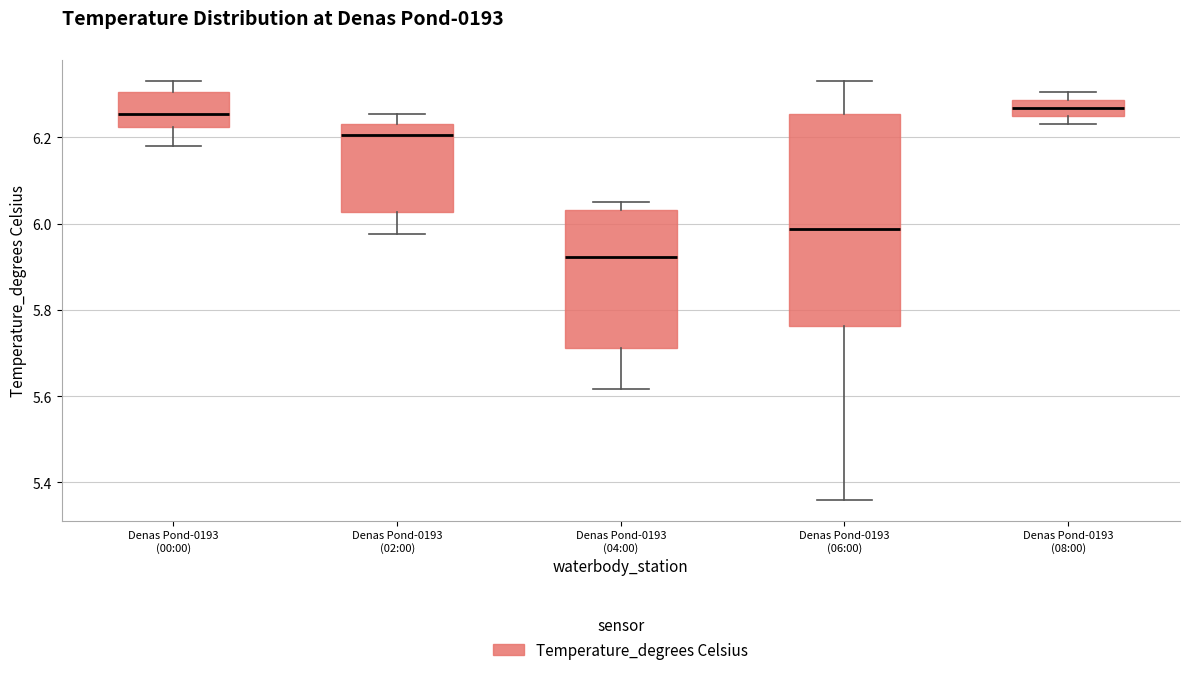

Where is the lower edge of the box for Denas Pond-0193 (06:00) on the y-axis? The values are not printed on the chart, so give them approximately, as read against the axis.

5.76